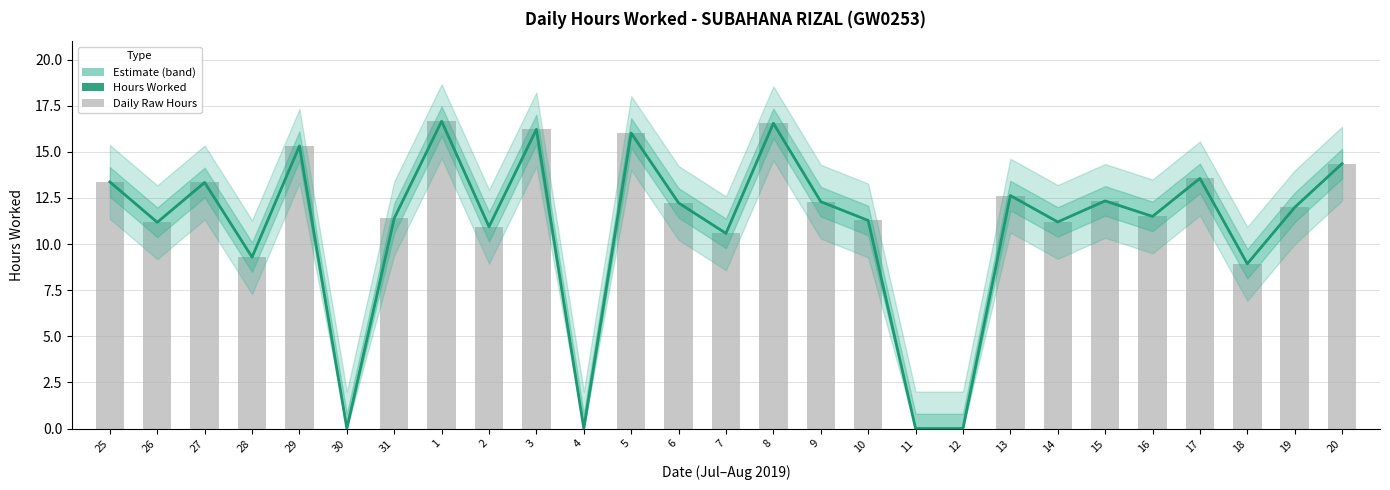

Rank the series at 13 from lowest to highest value.

Hours Worked (Estimate), Daily Hours